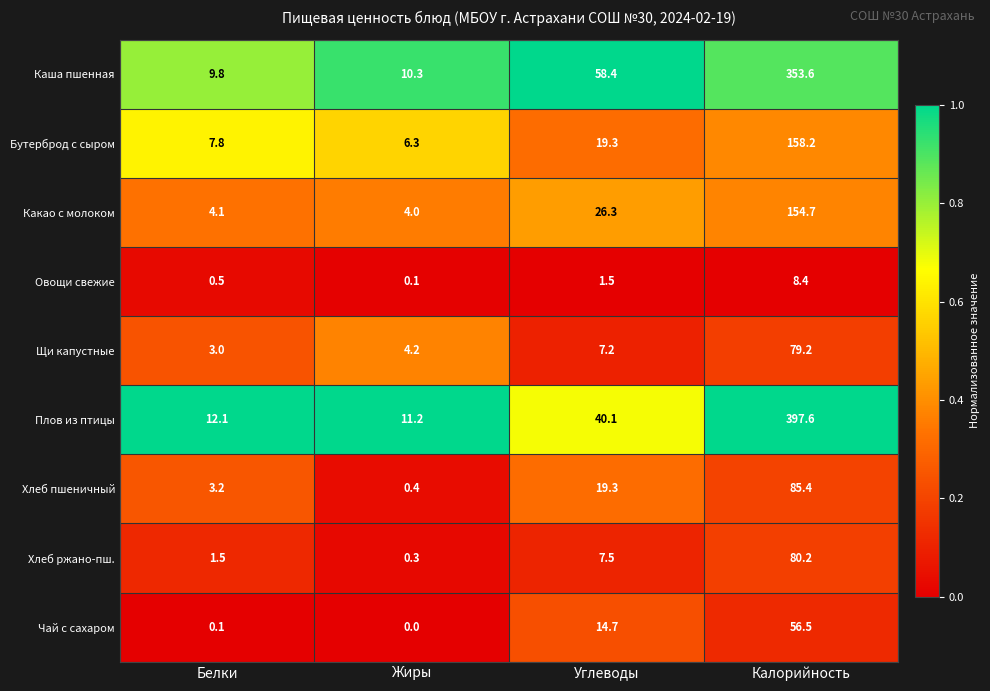

What is the sum of the Чай с сахаром values at Углеводы and Белки?

14.8